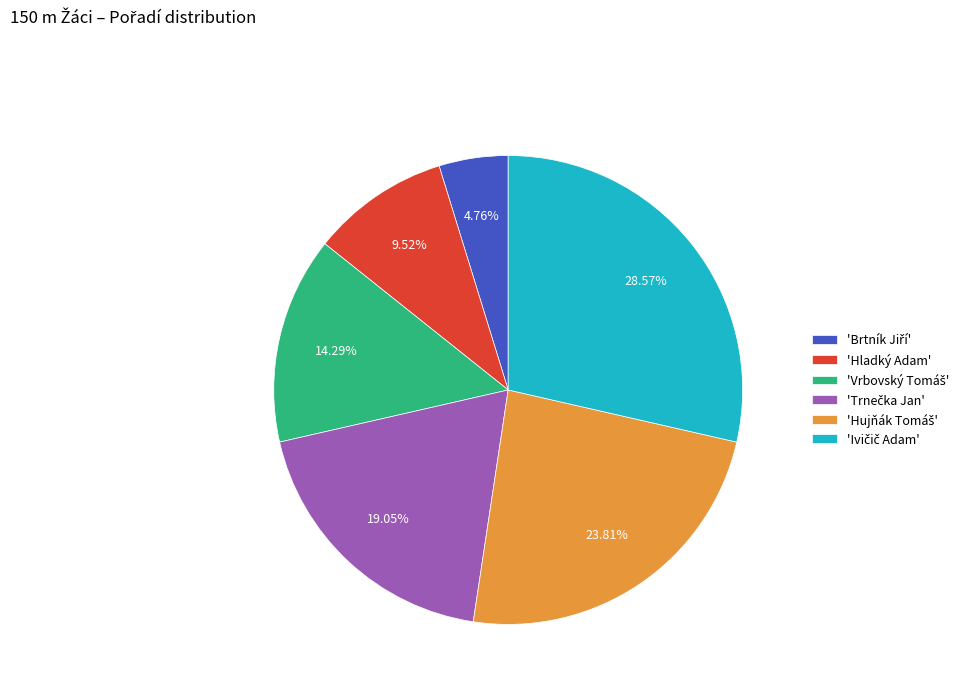

Is there any slice that represents more than half of the pie?

No